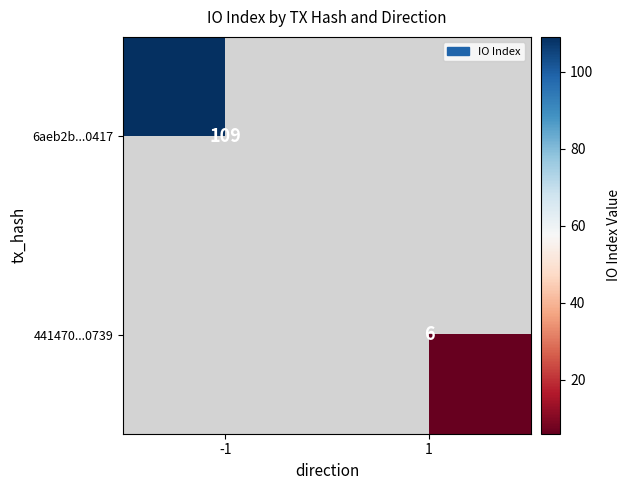

The 6aeb2b...0417 series shows 54 at -1. True or false?

False